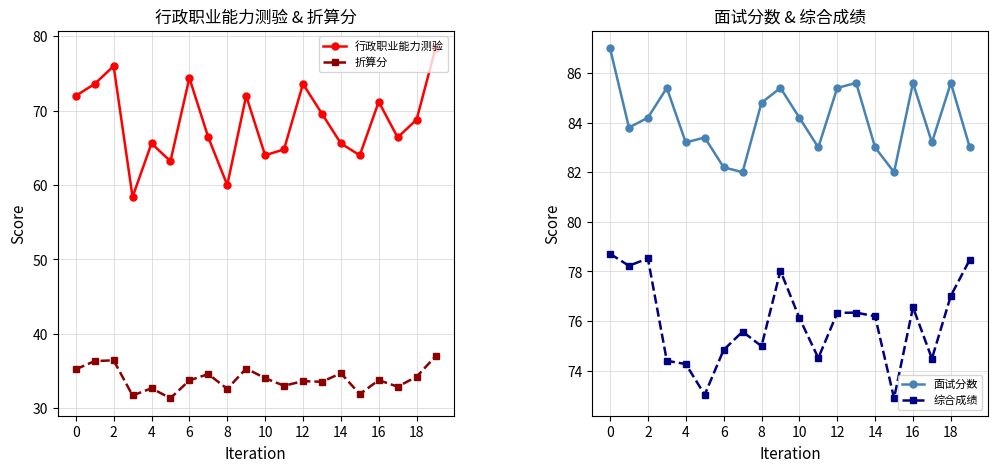

What is the value of the 综合成绩 point at the 13th from the left?

74.8